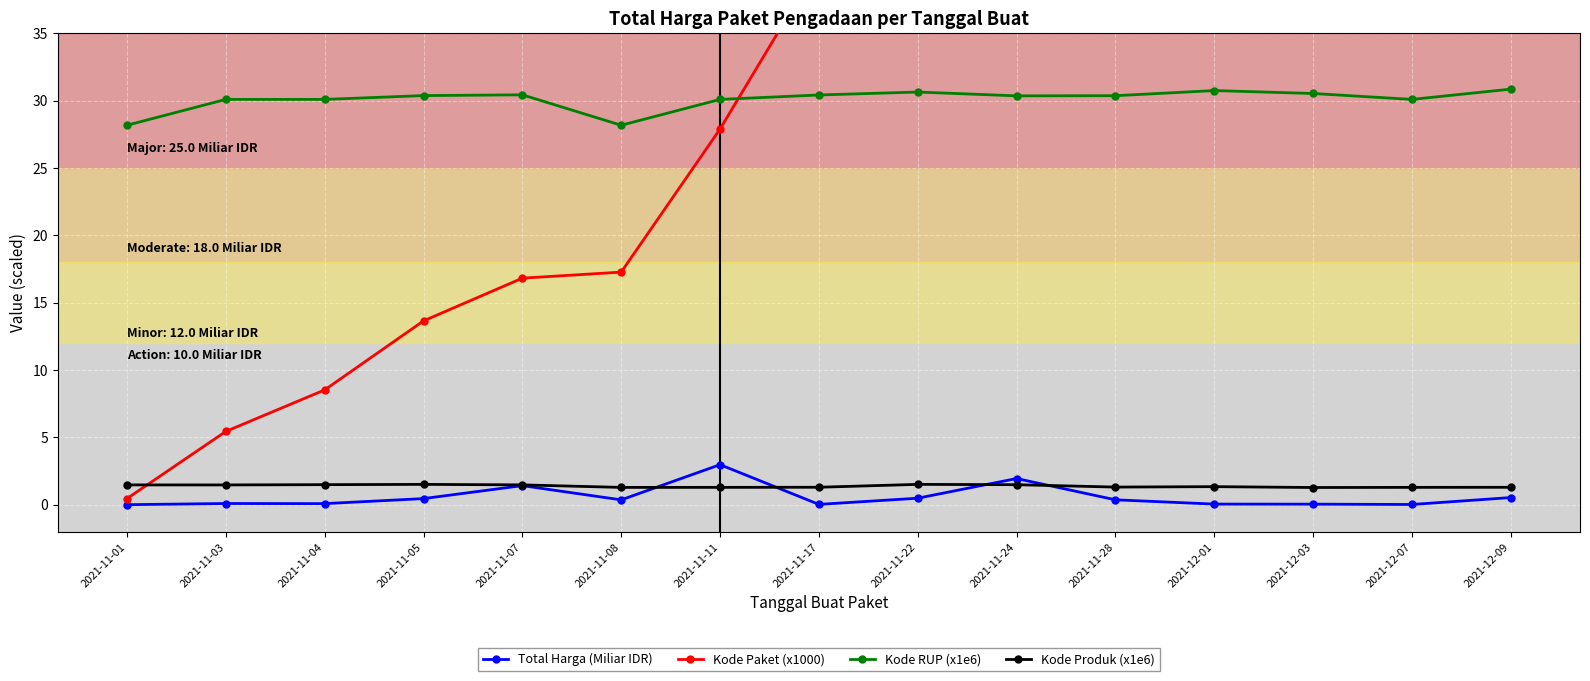

Which has a higher value, 2021-12-09 or 2021-11-07?

2021-11-07